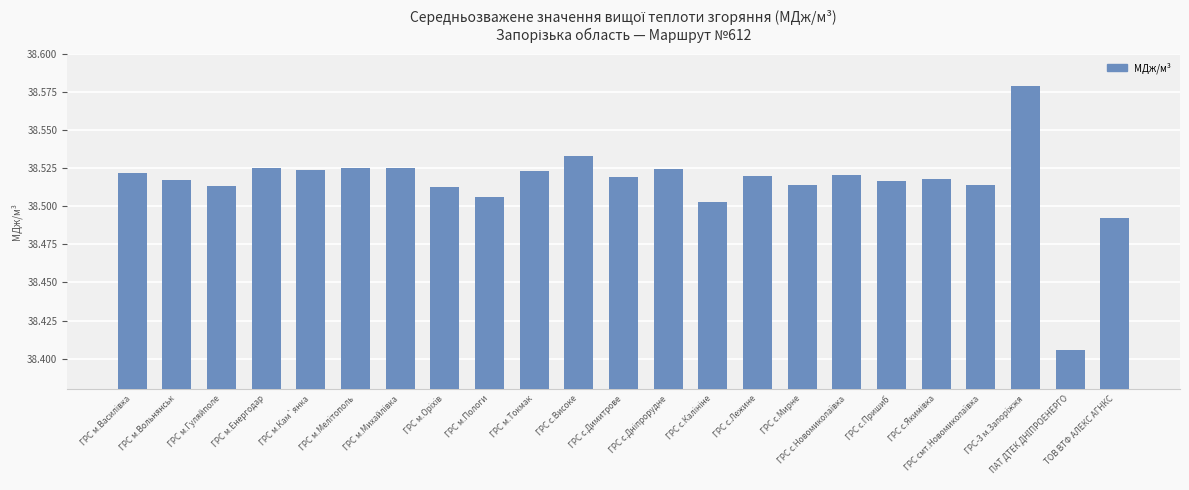

Count the values in the range 38 to 39.

23